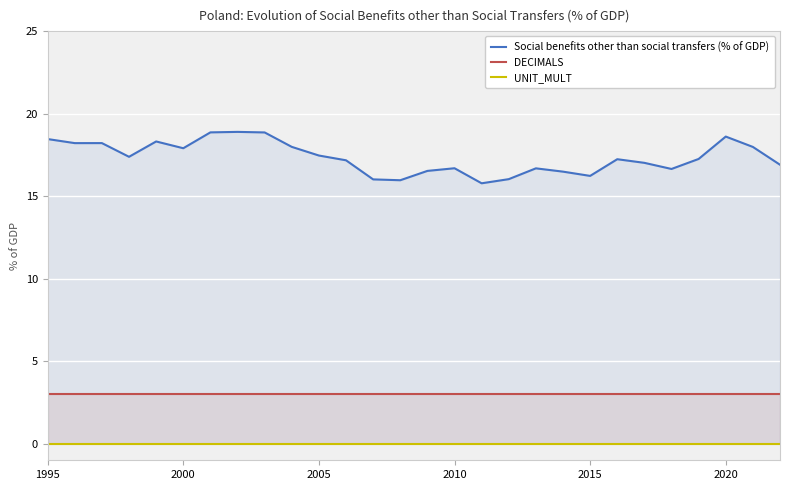

How many data points in Social benefits other than social transfers (% of GDP) are less than 17?

11